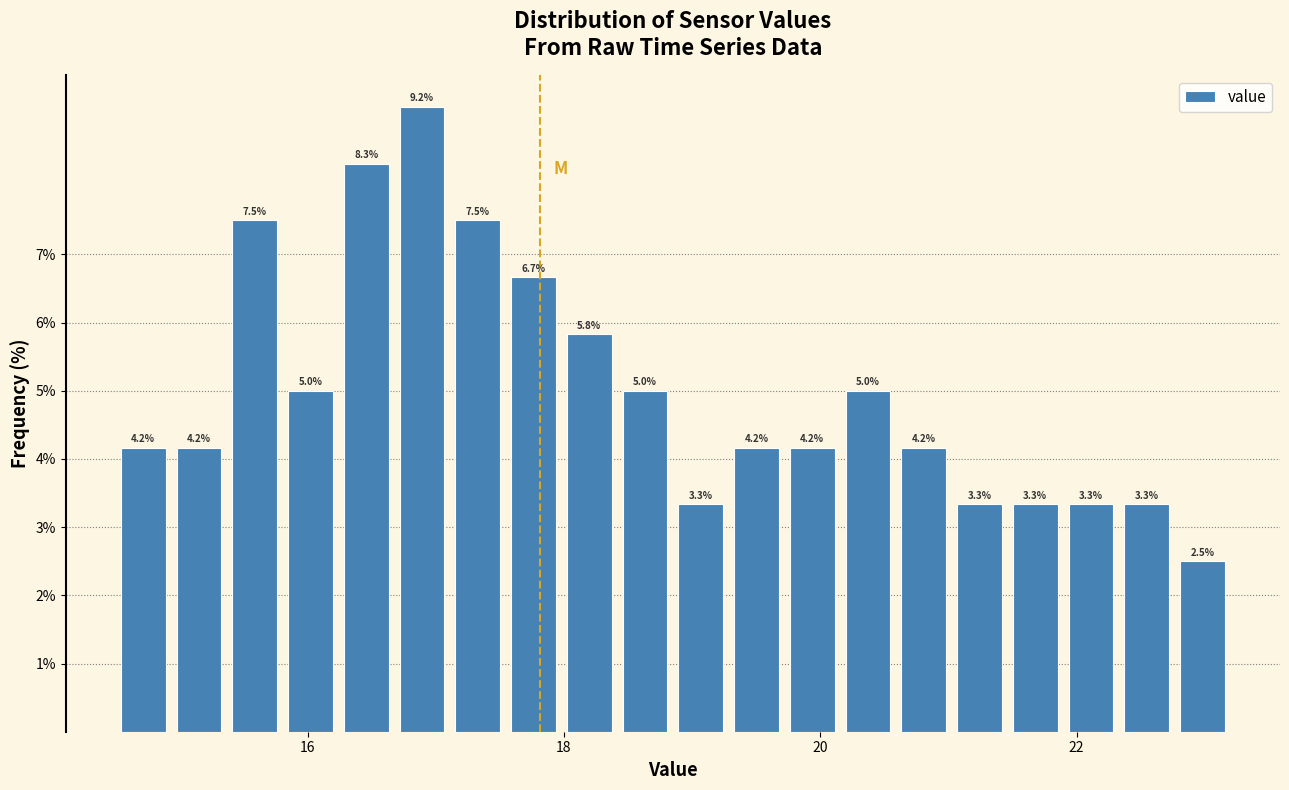

Around what value on the x-axis is the tallest bar? Give the approximate position of its centre, as read against the axis.

16.8